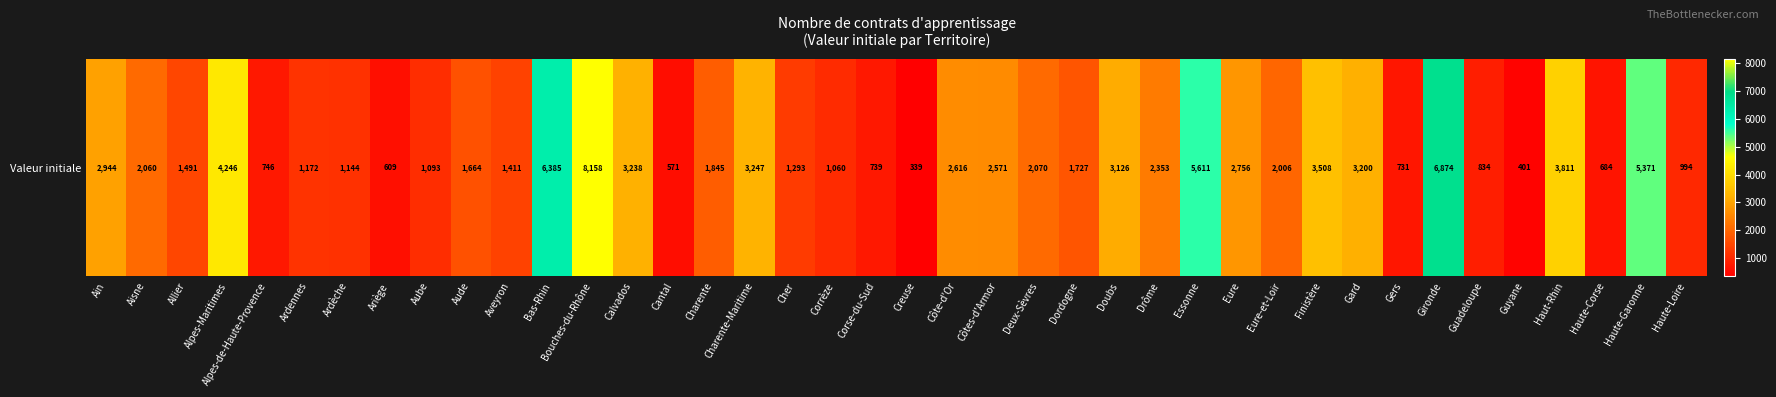

What is the difference between the maximum and minimum values?

7819